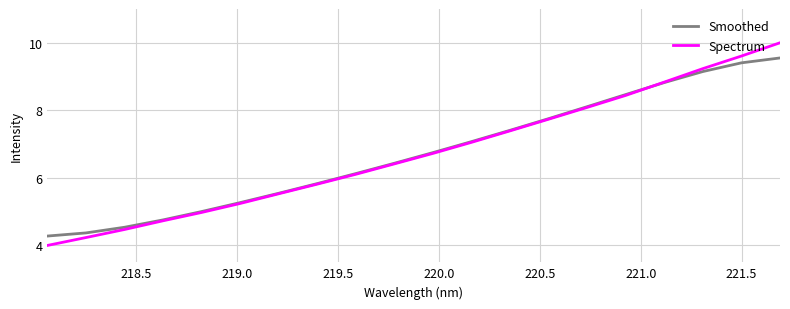

What is the highest value of the Spectrum series?

10.0